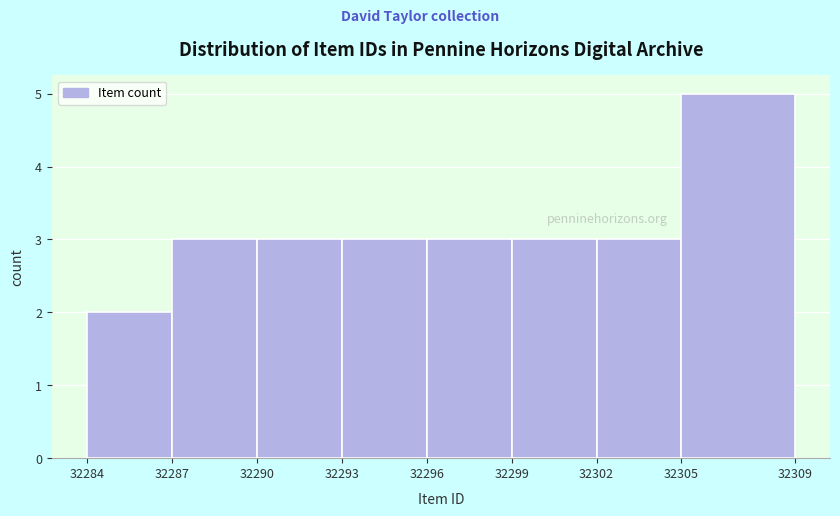

What is the height of the bar covering 32293 to 32296 on the x-axis? The values are not printed on the chart, so give them approximately, as read against the axis.

3